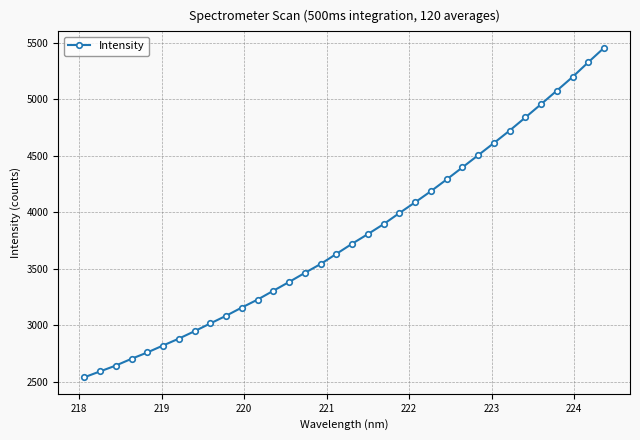

What is the average value?

3787.0